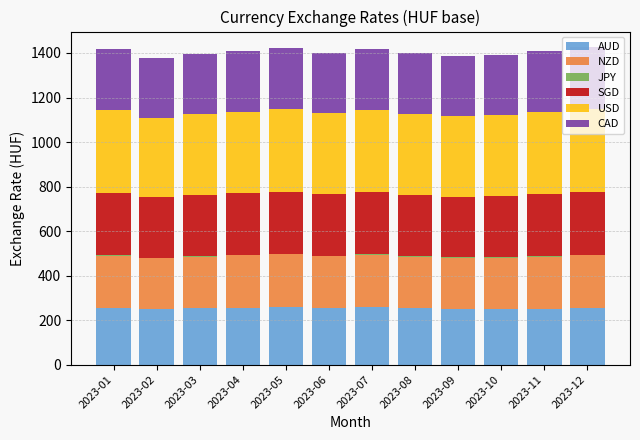

What is the highest value of the AUD series?

258.9